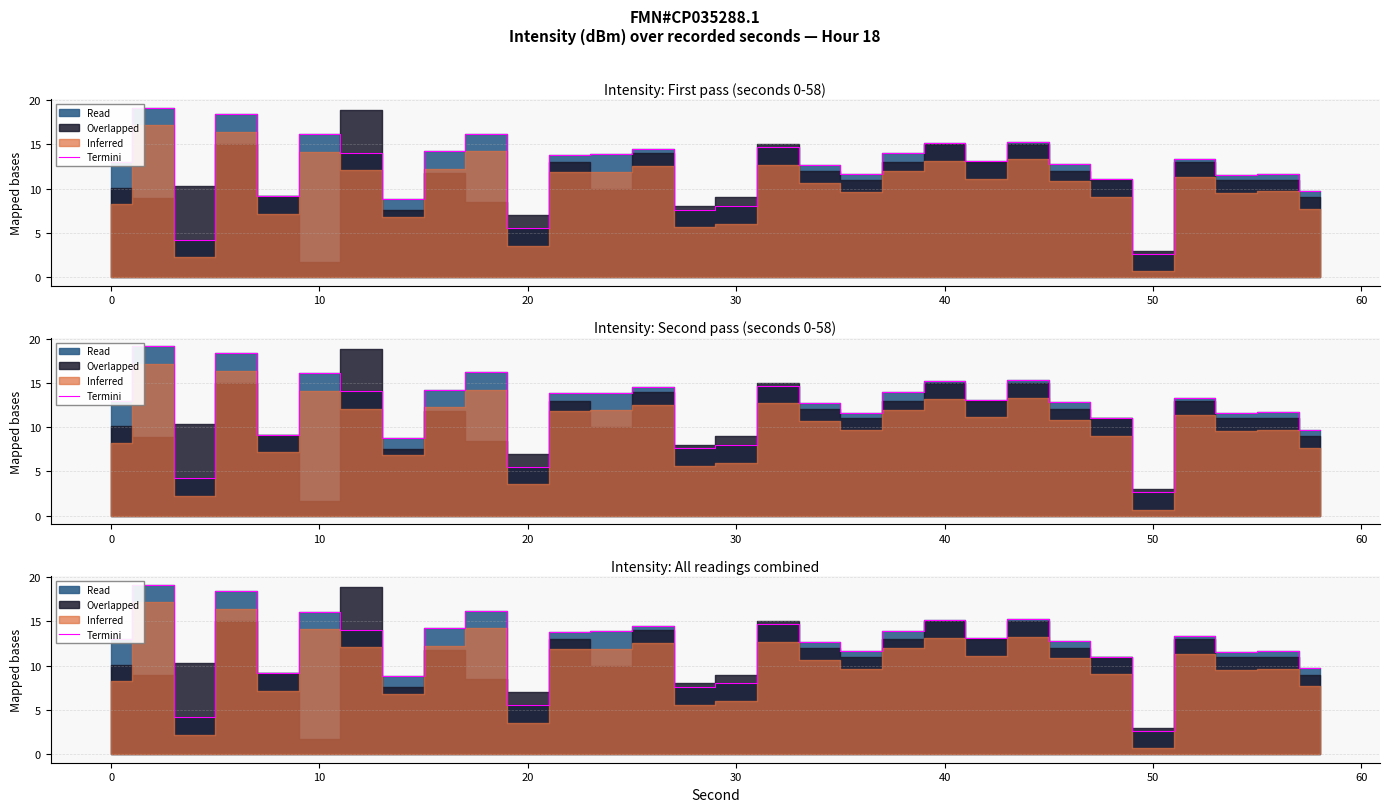

What is the difference between the second highest and minimum values?

15.7